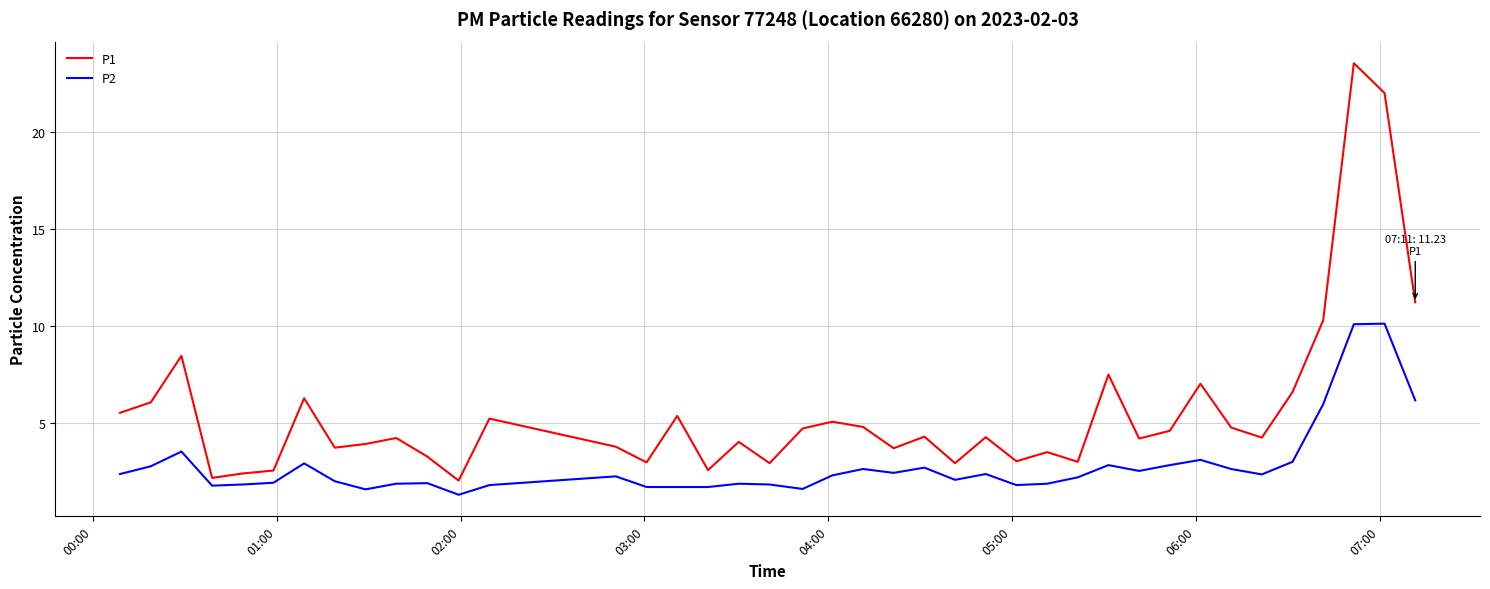

True or false: P2 and P1 intersect in this chart.

False